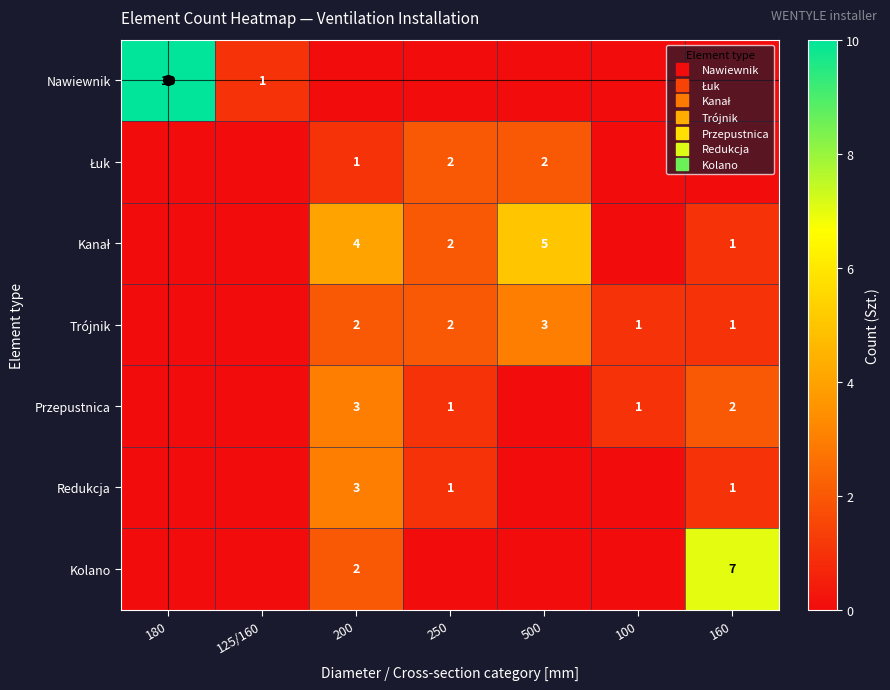

At how many categories does at least one series exceed 6?

2